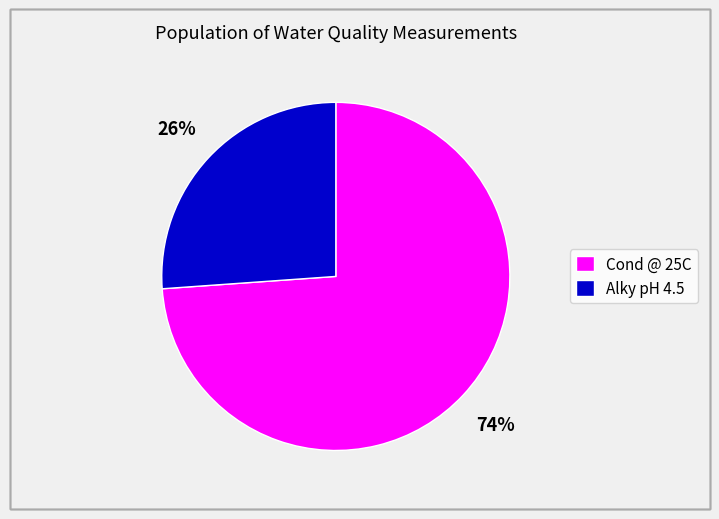

Does any single category account for the majority?

Yes